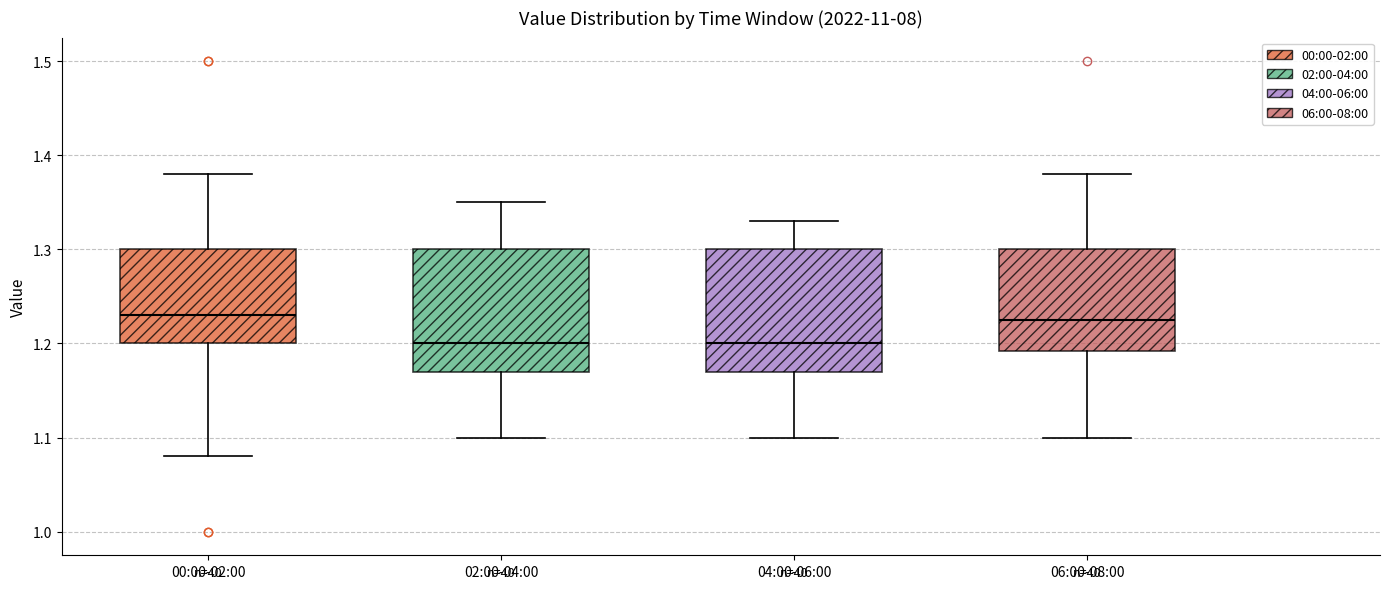

Reading left to right, read every box against the y-axis: the position of its median line, the range the box covers, and the ends of its whiskers. The values are not printed on the chart, so give them approximately, as read against the axis.

00:00-02:00: median 1.23, box 1.20 to 1.30, whiskers 1.08 to 1.38
02:00-04:00: median 1.20, box 1.17 to 1.30, whiskers 1.10 to 1.35
04:00-06:00: median 1.20, box 1.17 to 1.30, whiskers 1.10 to 1.33
06:00-08:00: median 1.23, box 1.19 to 1.30, whiskers 1.10 to 1.38